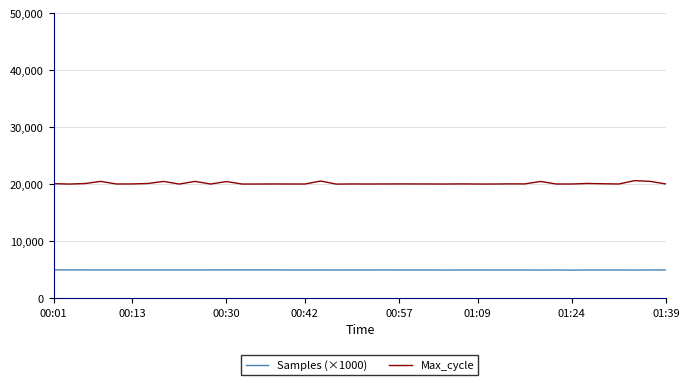

List the series in order of their overall mean, lowest first.

Samples (×1000), Max_cycle